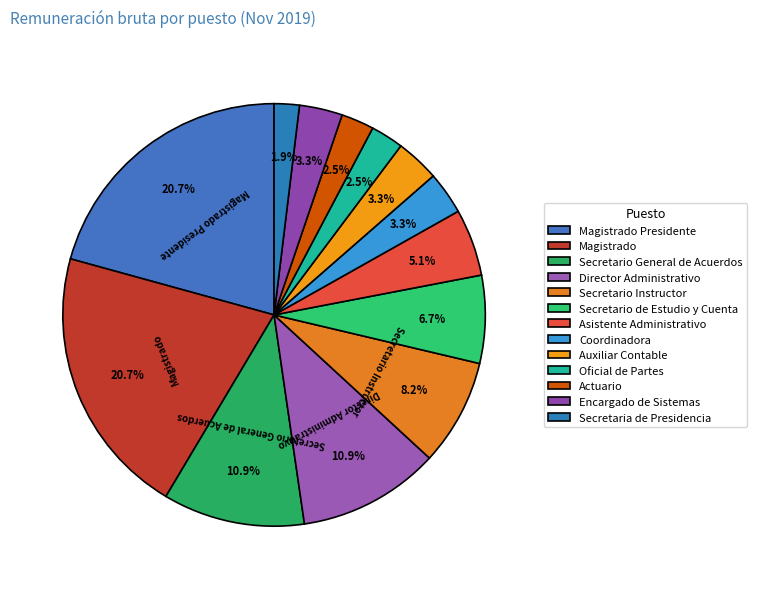

What is the largest slice in the pie chart?

Magistrado